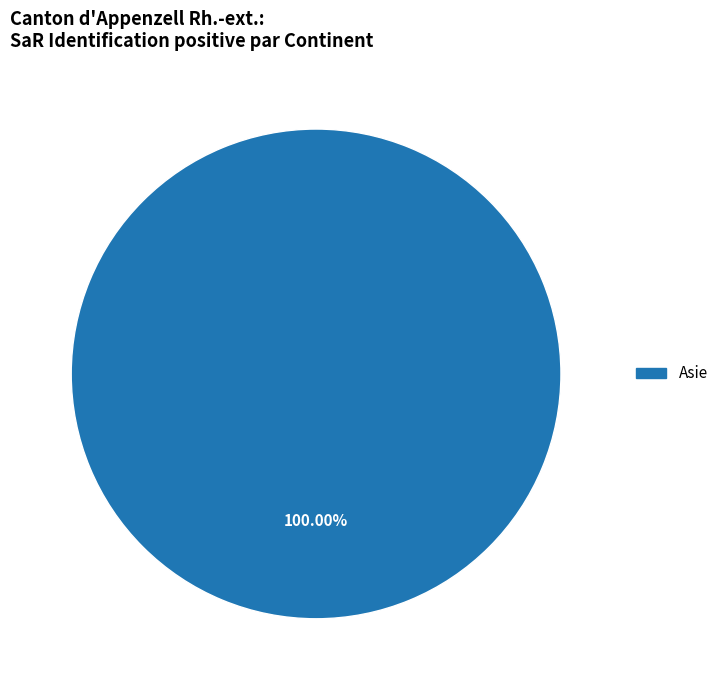

Count the number of slices in the pie.

1